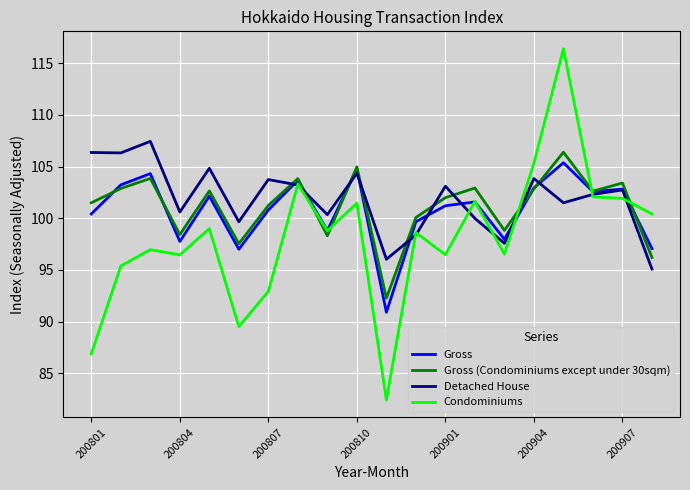

What is the maximum value for Gross?

105.4